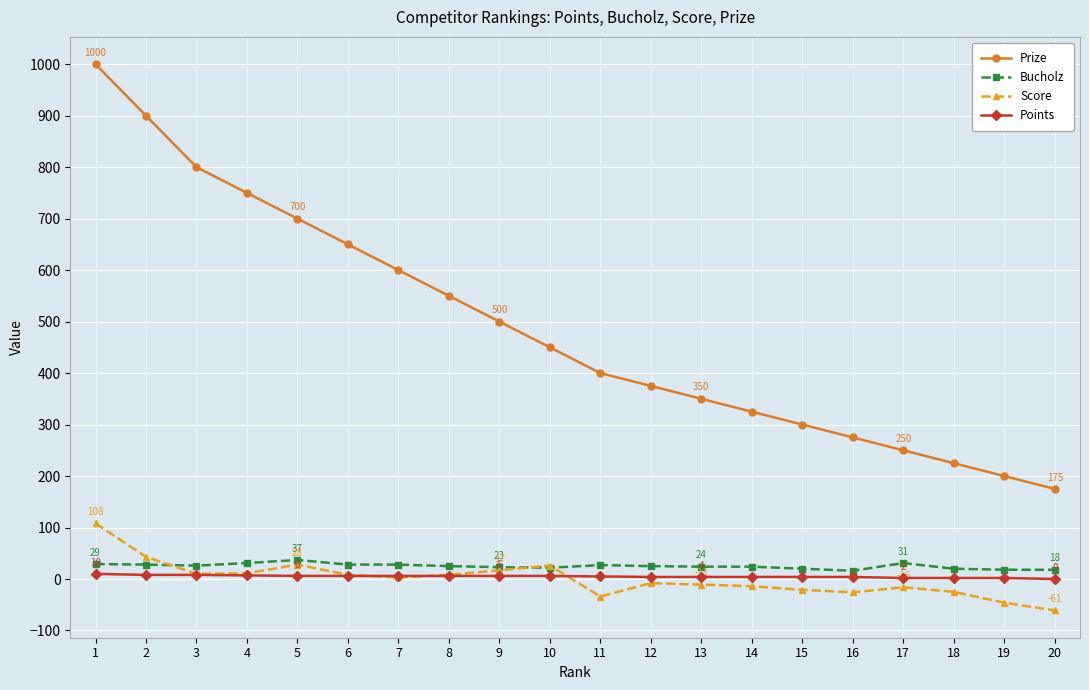

Does the chart display data point markers on the line(s)?

Yes